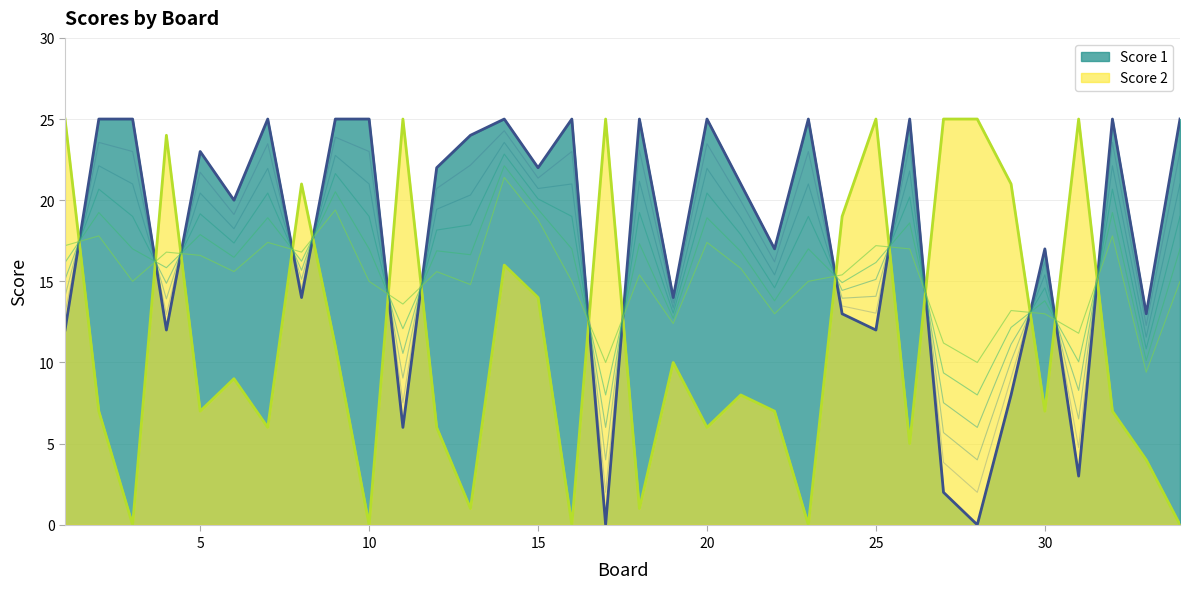

What is the sum of all Score 1 values?

600